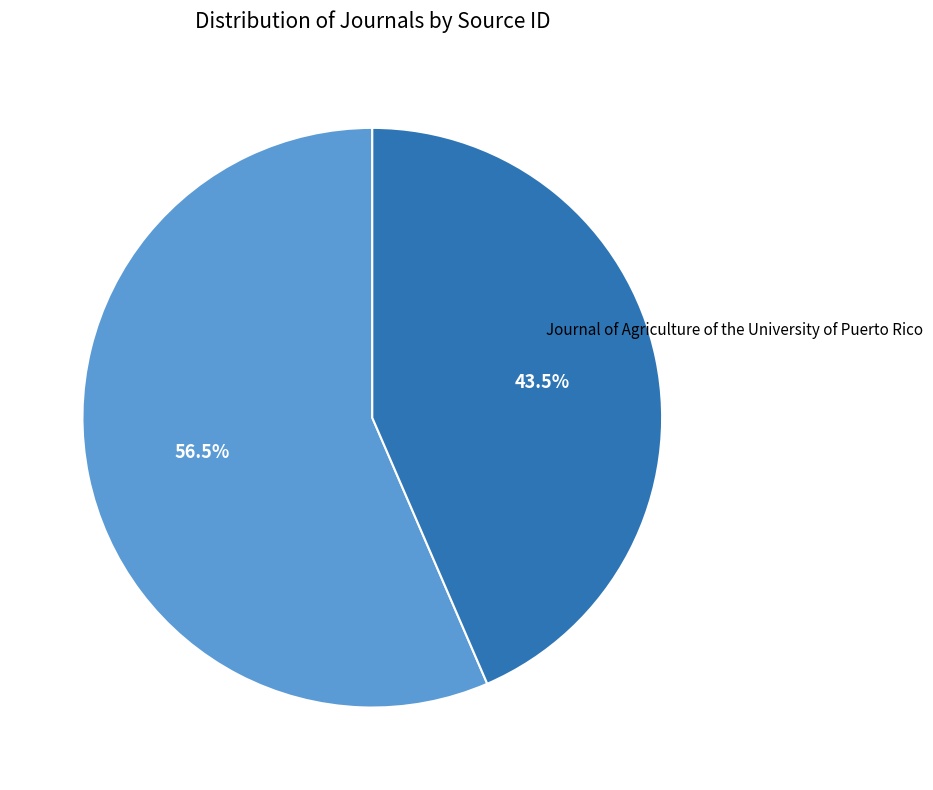

How many segments does this pie chart have?

2